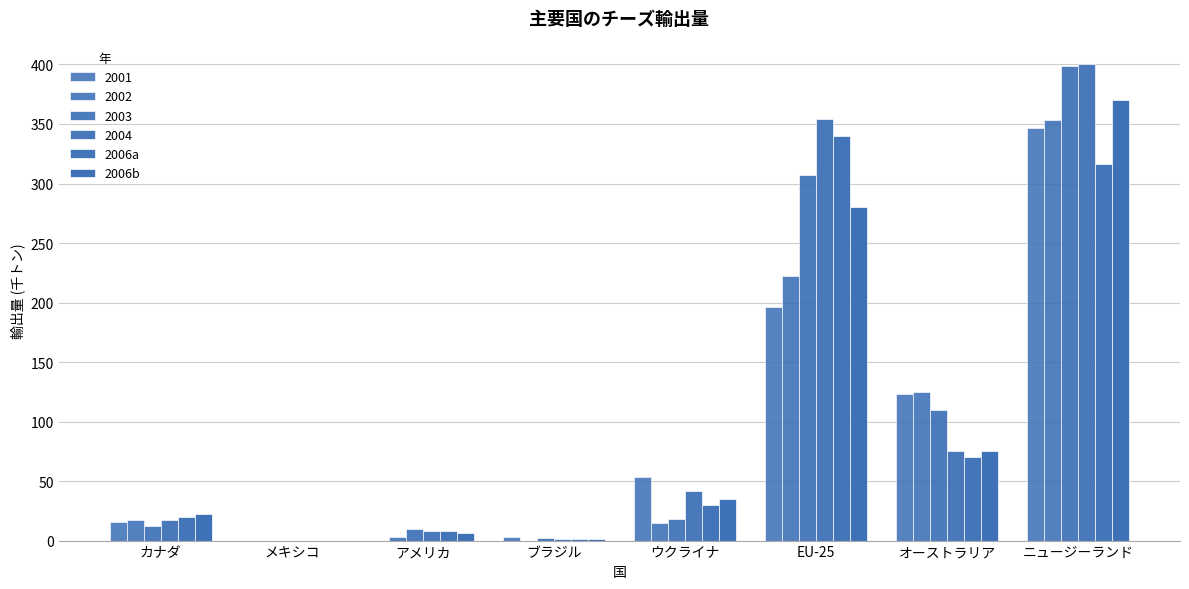

How many groups of bars are there?

8